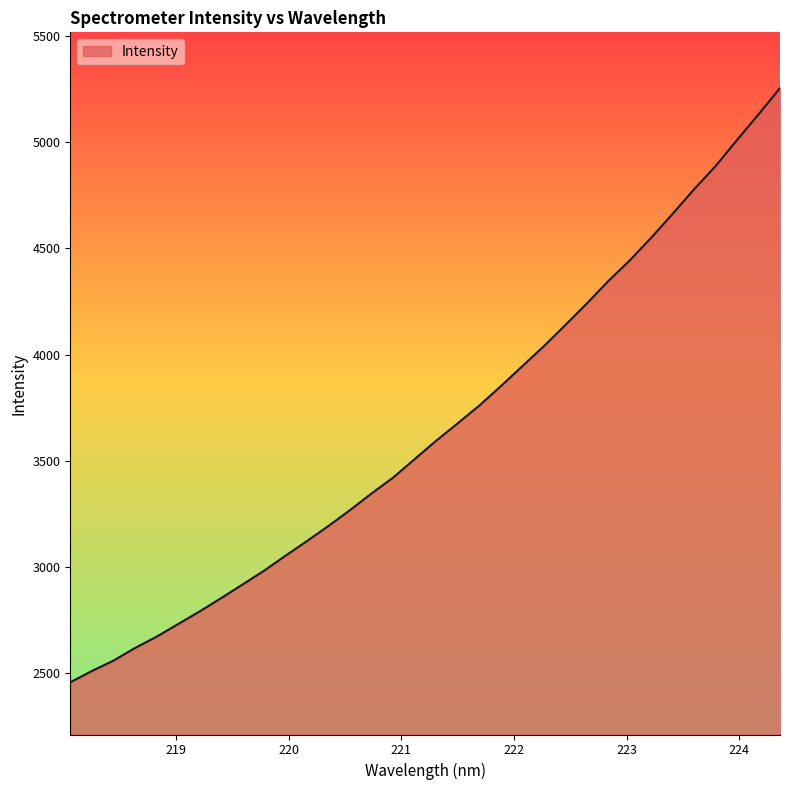

What is the difference between the maximum and minimum values?

2796.7